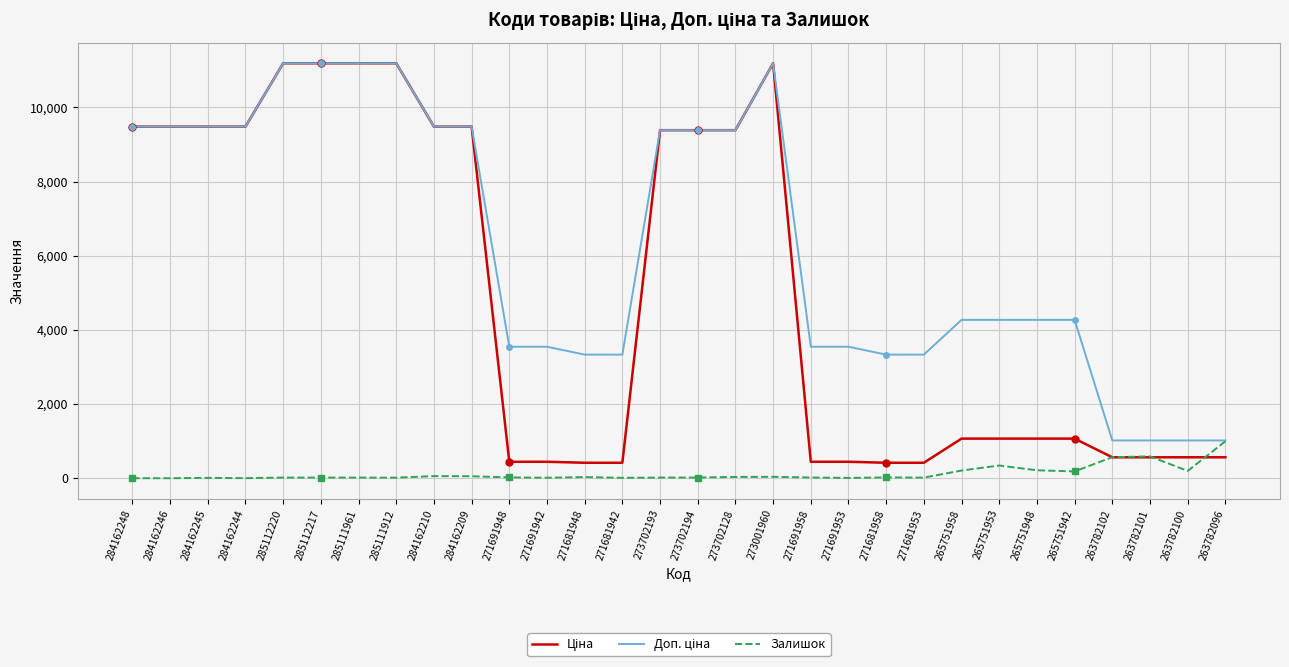

Does the chart display data point markers on the line(s)?

No